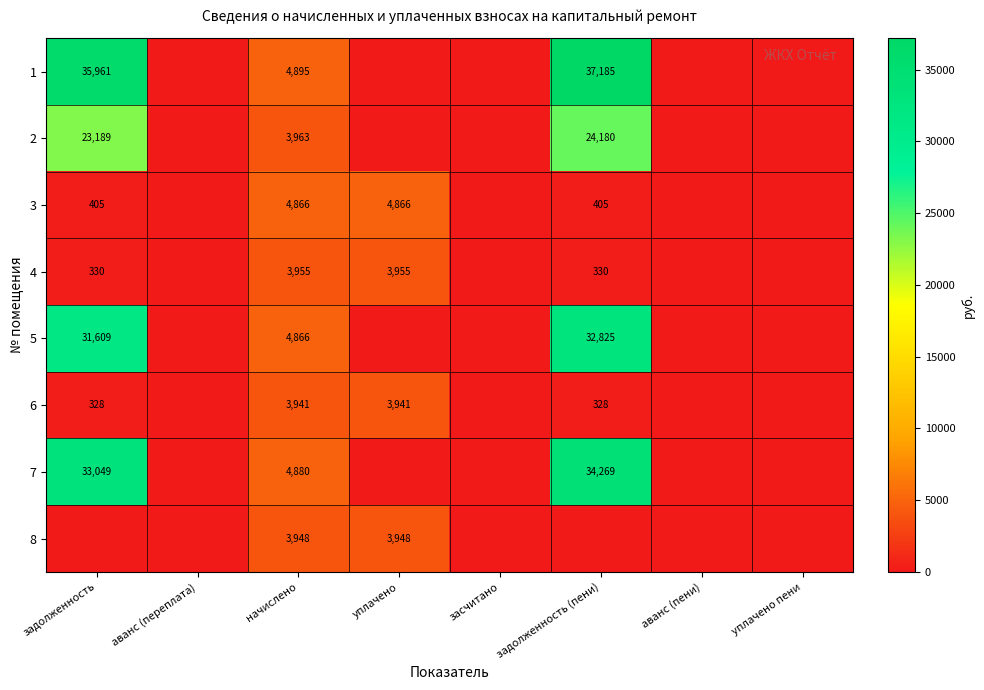

What is the difference between the 1 values at задолженность (пени) and начислено?

32290